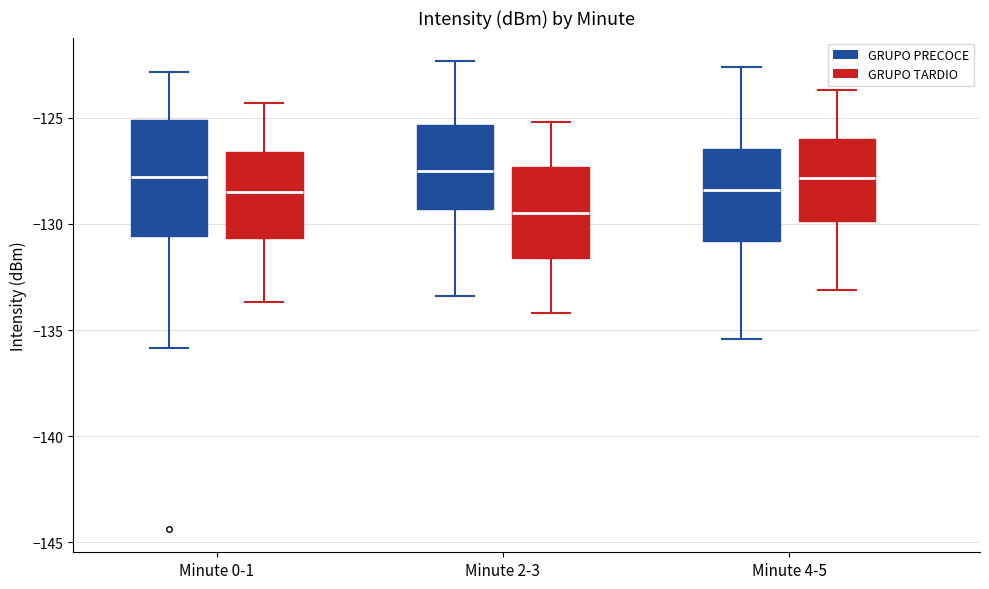

Comparing the boxes themselves (not the whiskers), which one is the tallest?

Minute 0-1 (GRUPO PRECOCE)